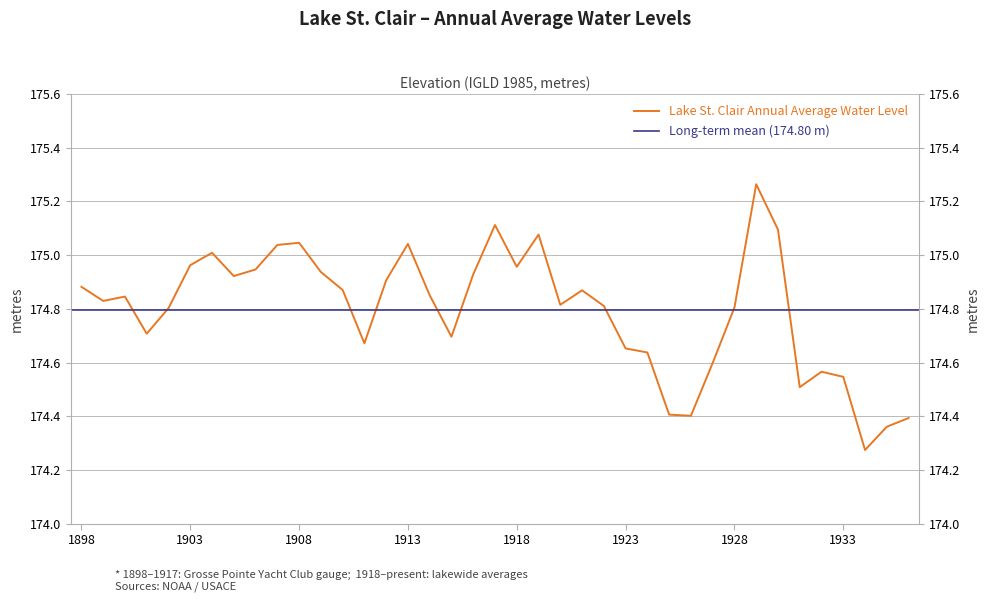

What is the average value?

174.8